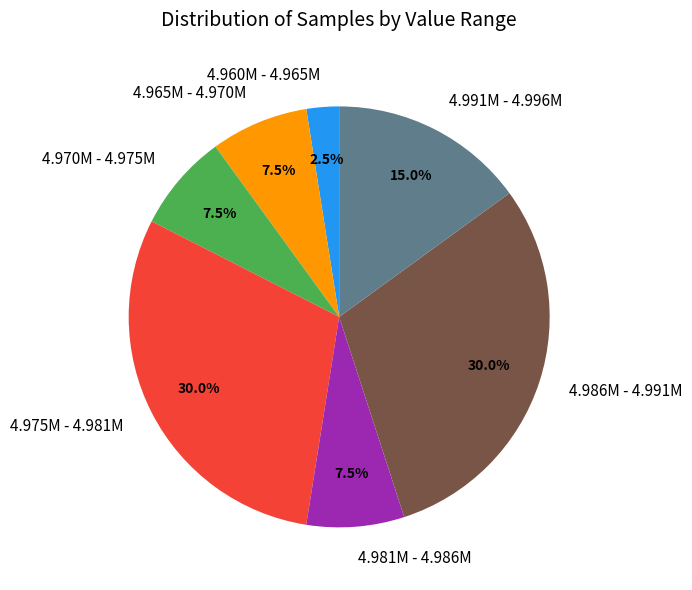

How many segments does this pie chart have?

7